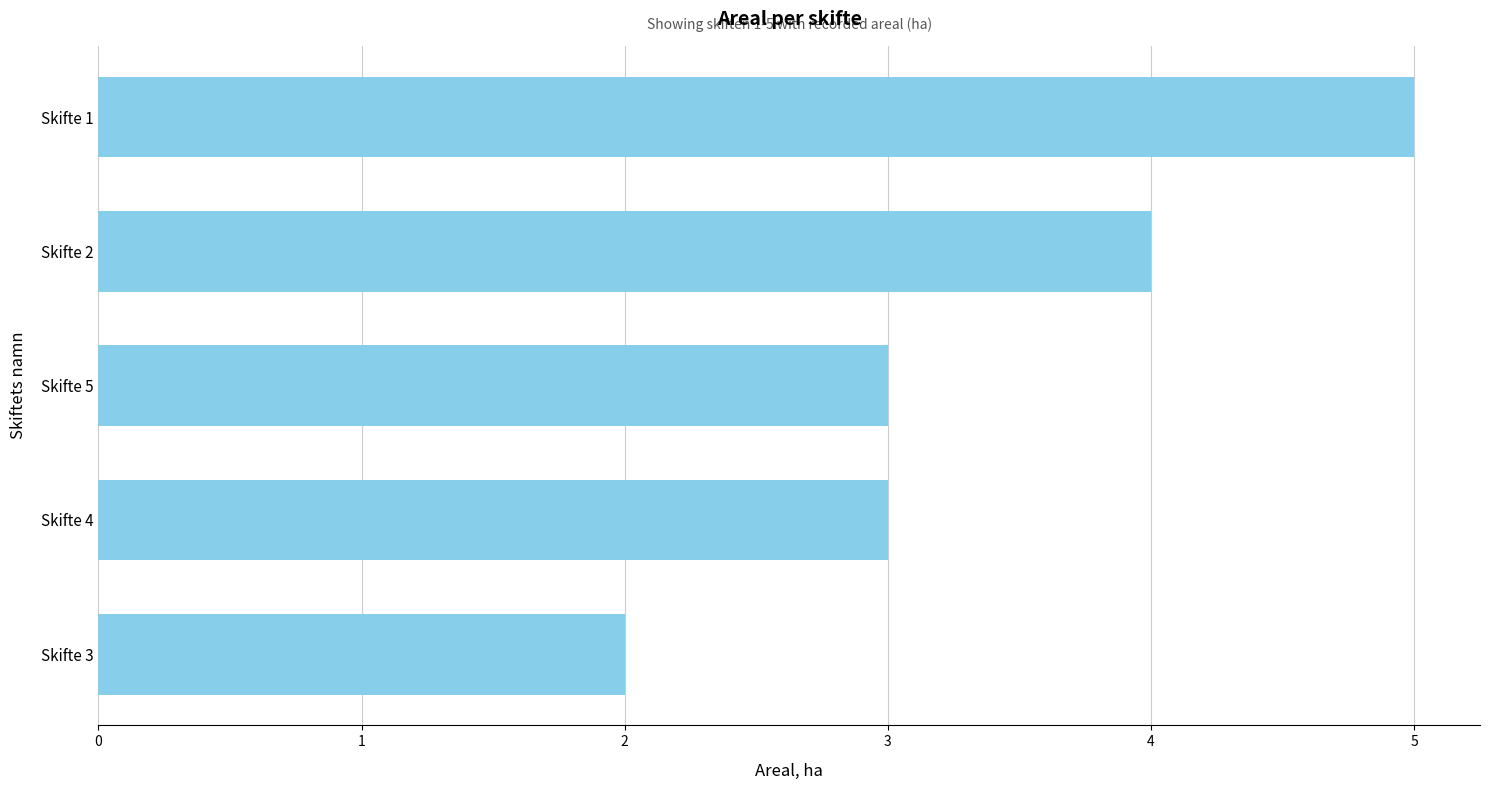

True or false: the data shows 3 at Skifte 5.

True